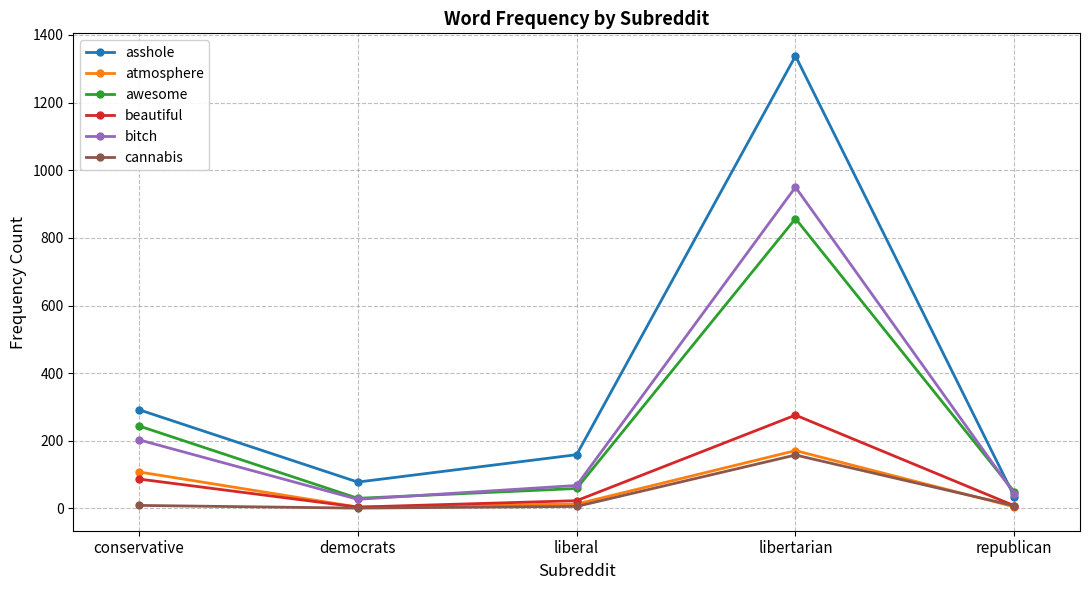

What position from the left is liberal?

3